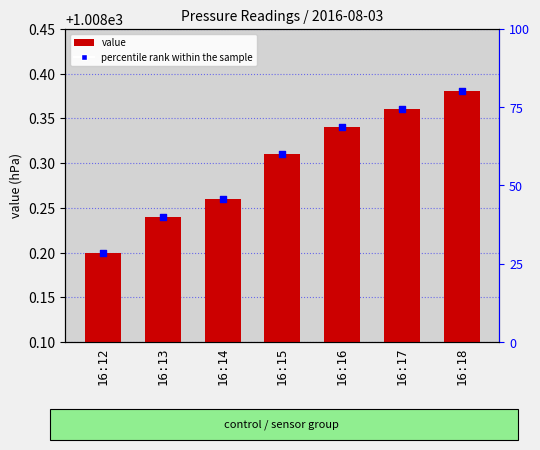

Which series has the largest total across all categories?

value